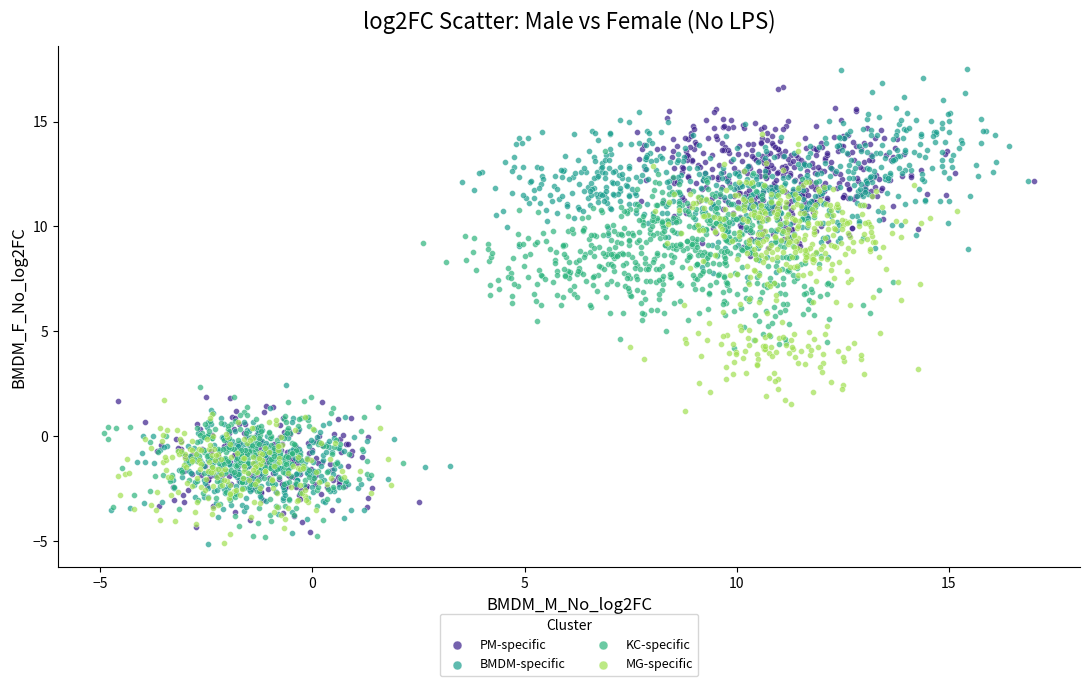

Which series contains the highest Y value?

BMDM-specific